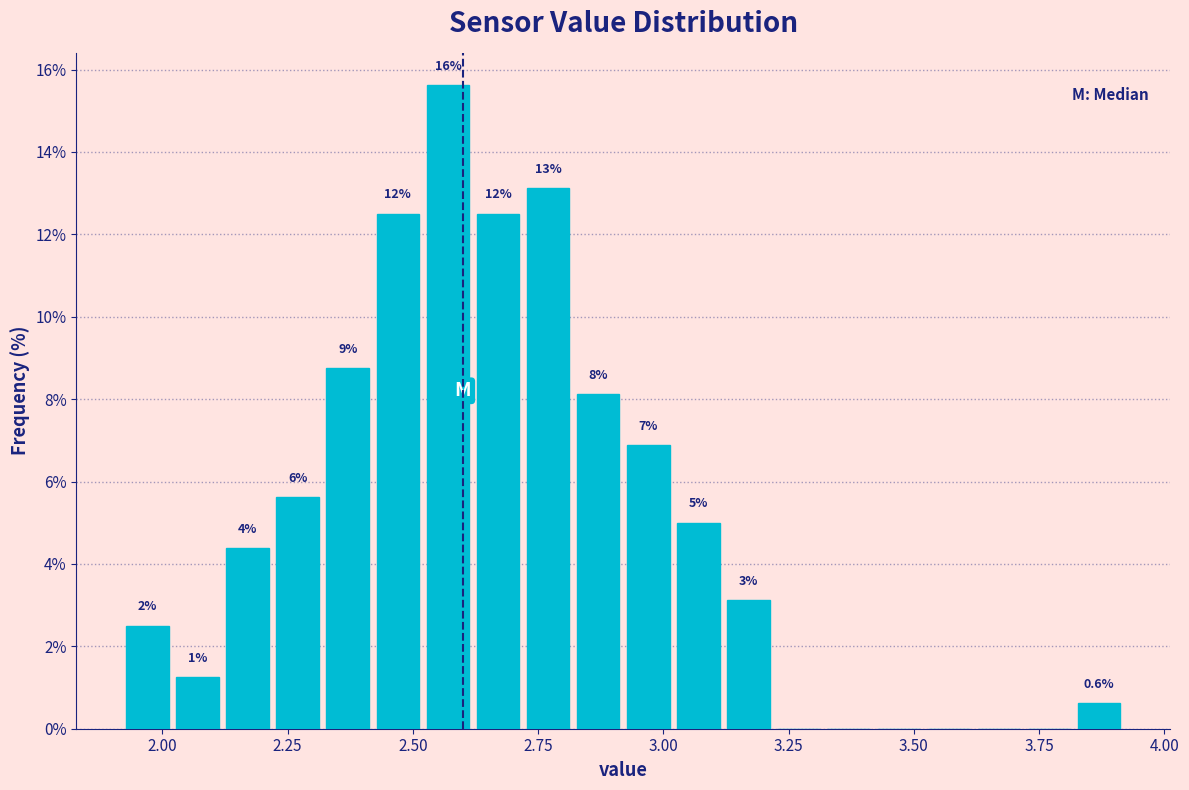

Around what value on the x-axis is the tallest bar? Give the approximate position of its centre, as read against the axis.

2.55